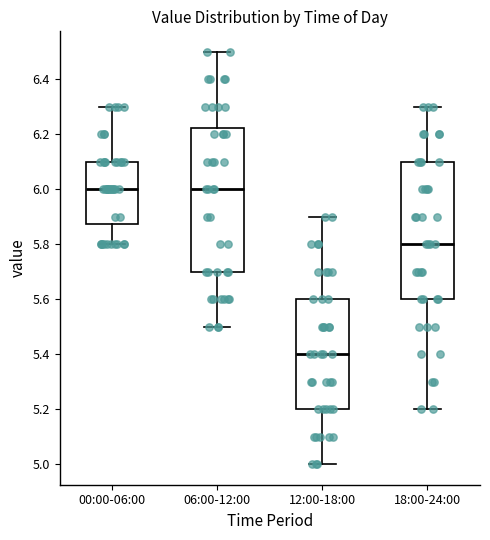

Reading left to right, read every box against the y-axis: the position of its median line, the range the box covers, and the ends of its whiskers. The values are not printed on the chart, so give them approximately, as read against the axis.

00:00-06:00: median 6.00, box 5.88 to 6.10, whiskers 5.80 to 6.30
06:00-12:00: median 6.00, box 5.70 to 6.22, whiskers 5.50 to 6.50
12:00-18:00: median 5.40, box 5.20 to 5.60, whiskers 5.00 to 5.90
18:00-24:00: median 5.80, box 5.60 to 6.10, whiskers 5.20 to 6.30